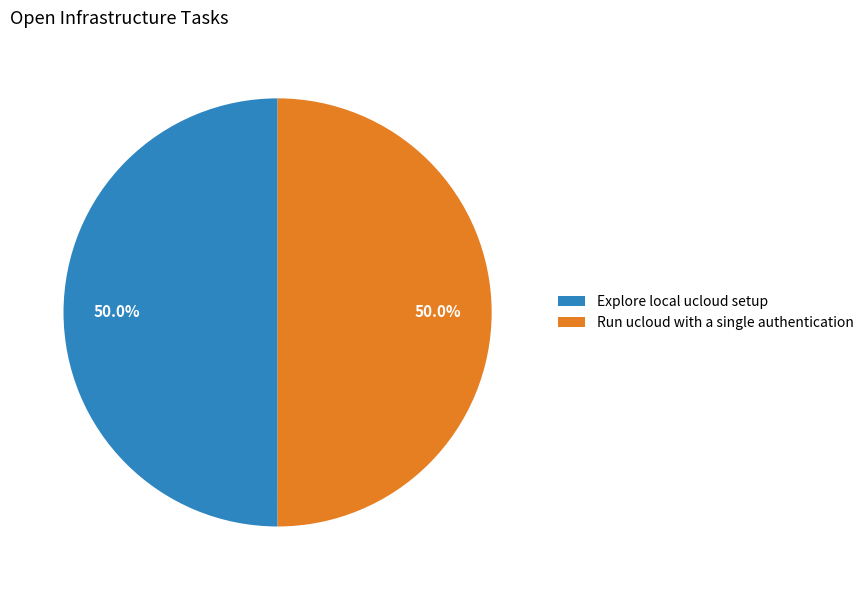

To the nearest percent, what is the combined percentage of Run ucloud with a single authentication and Explore local ucloud setup?

100%